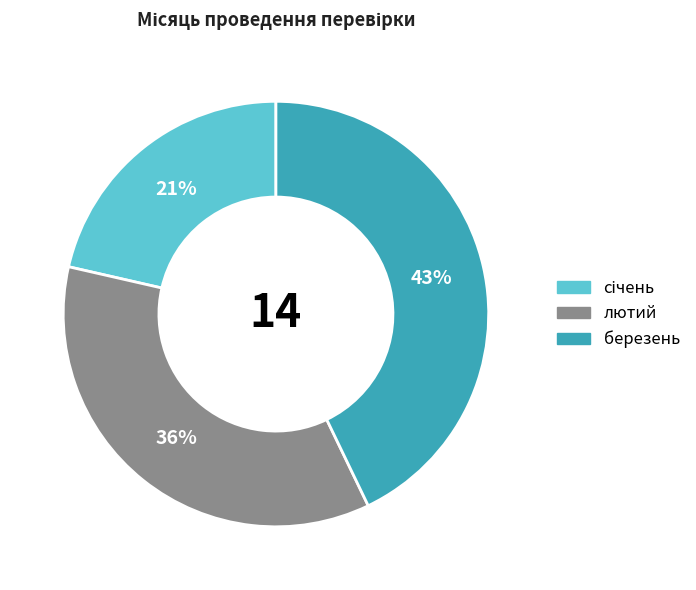

Count the number of slices in the pie.

3